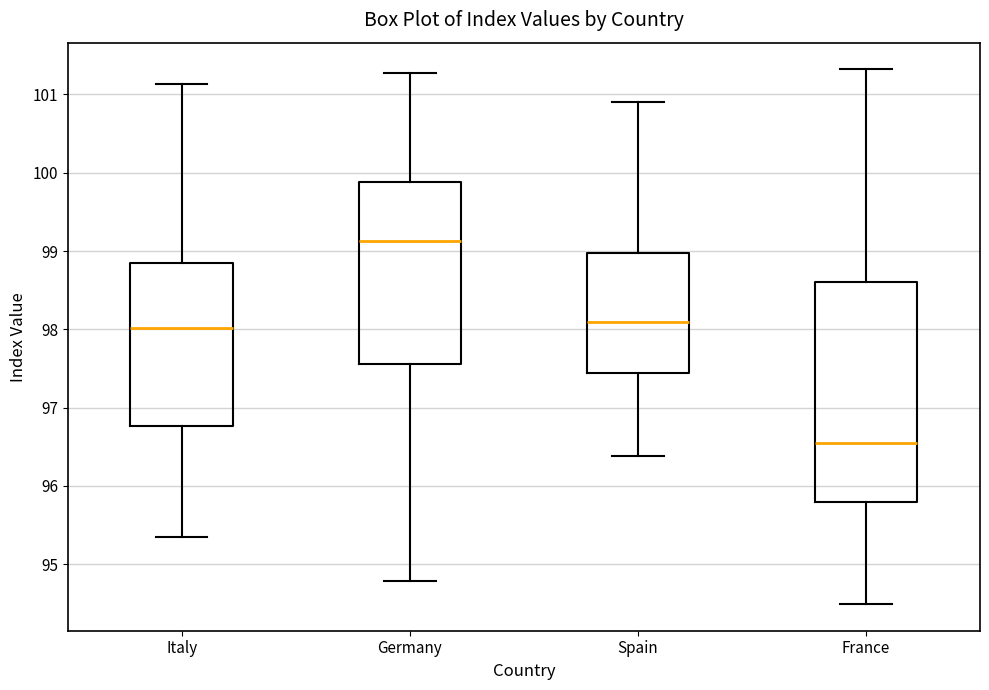

Which box's median line is the lowest?

France